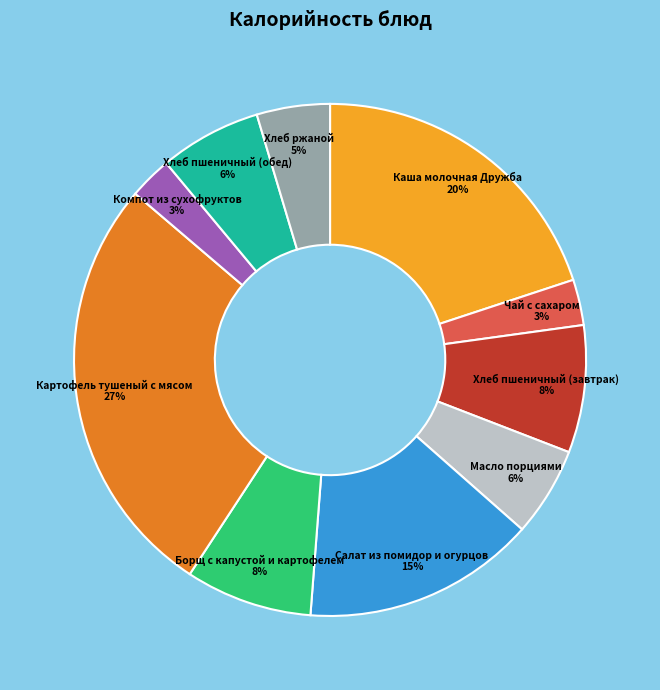

Which slice is the largest?

Картофель тушеный с мясом